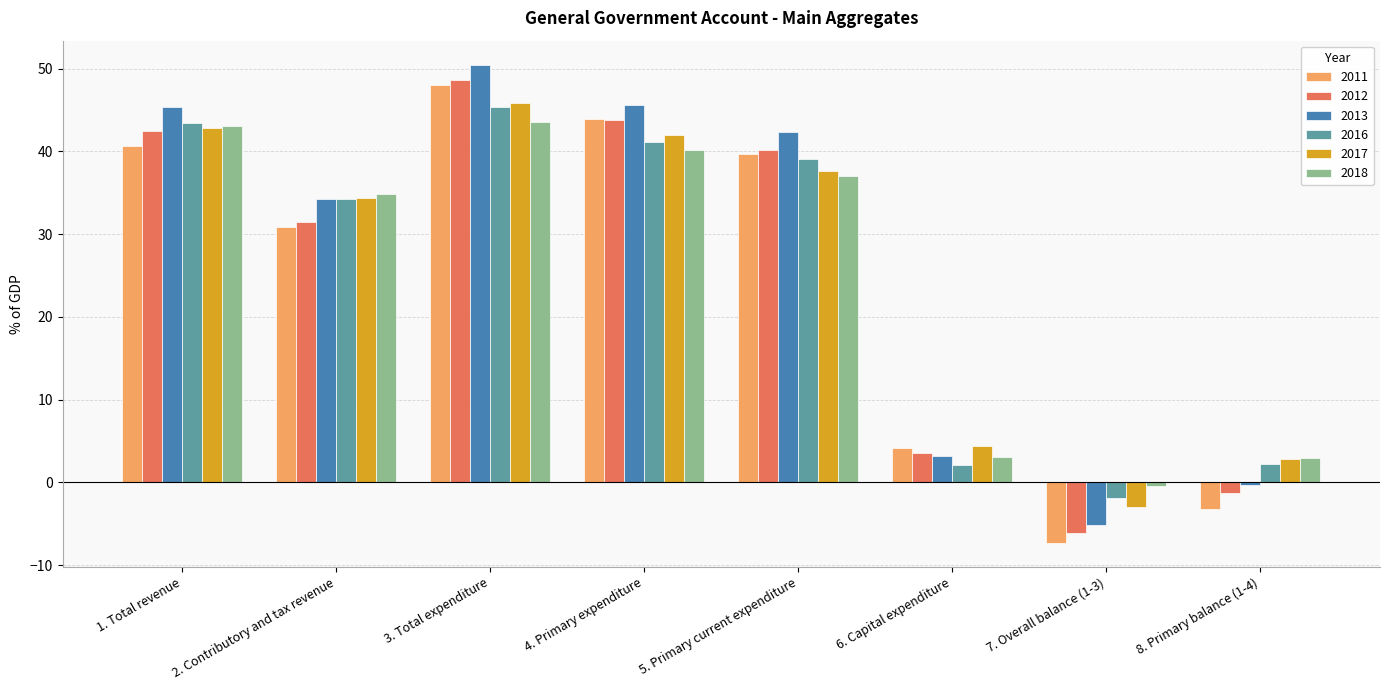

Count the number of data series in this chart.

6